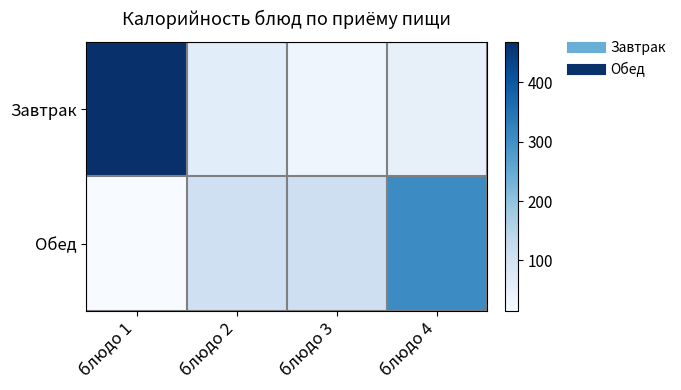

How many categories are shown in the chart?

4